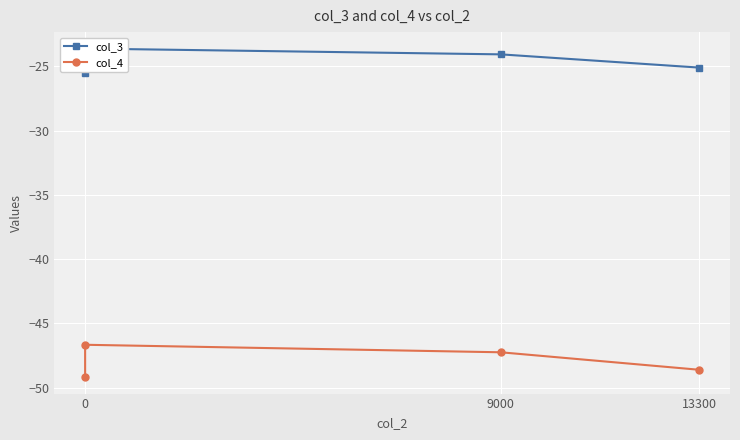

What is the average value of the col_3 series?

-24.6